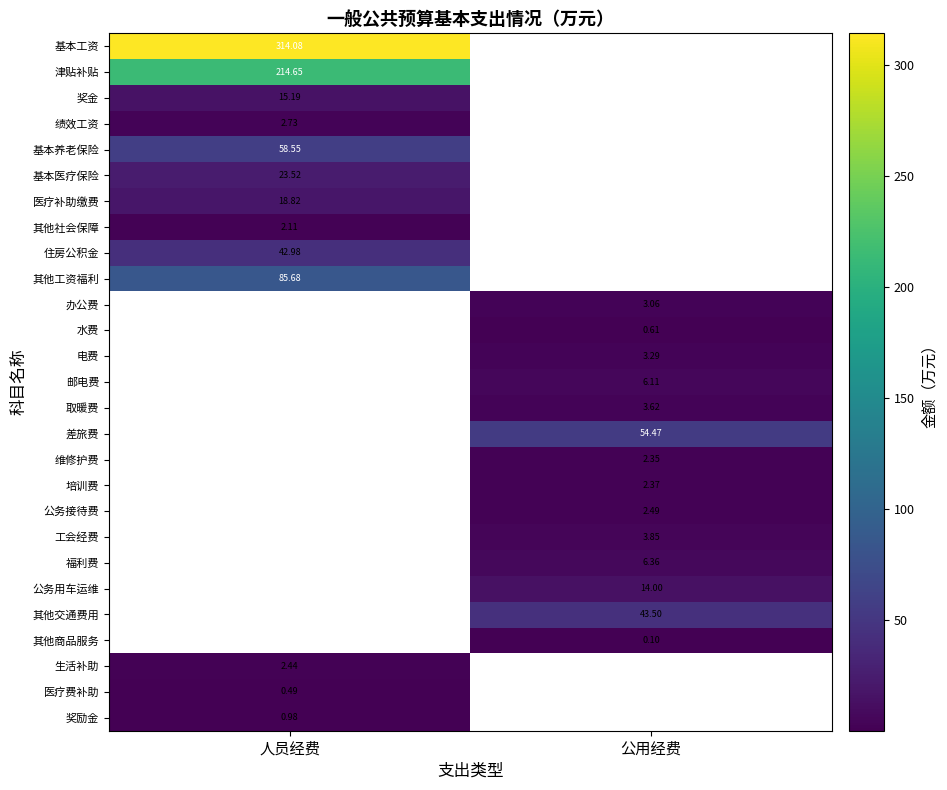

Which category has the lowest value across all series?

公用经费